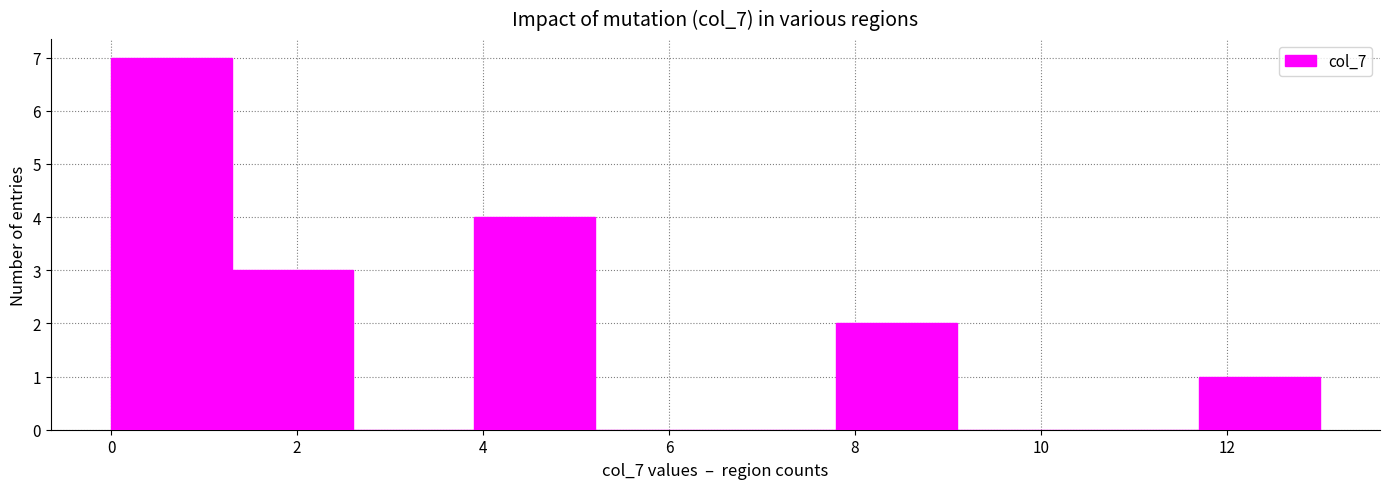

Reading left to right, transcribe this chart: for each bar, give the range it covers on the x-axis and its height. Neither the bar edges nor the heights are printed on the chart, so give them approximately, as read against the axes.

0.0 to 1.3: 7
1.3 to 2.6: 3
2.6 to 3.9: 0
3.9 to 5.2: 4
5.2 to 6.5: 0
6.5 to 7.8: 0
7.8 to 9.1: 2
9.1 to 10.4: 0
10.4 to 11.7: 0
11.7 to 13.0: 1